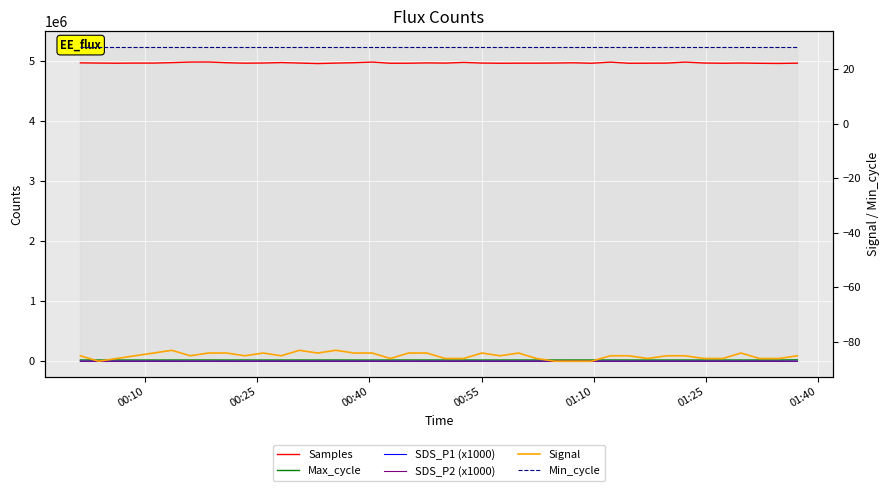

Reading left to right, what are all the values shown in this chart?

Samples: 4970824	4967200	4964869	4966927	4967051	4974439	4984288	4985337	4972621	4965279	4968136	4975516	4967608	4959166	4966867	4973201	4984105	4964218	4964702	4970043	4966775	4978161	4967362	4964088	4965561	4965436	4967717	4971979	4964246	4983130	4964102	4965249	4966705	4983578	4968025	4964238	4967931	4963593	4961132	4966117
Max_cycle: 20470	20045	20037	20209	20050	20188	20531	20616	20042	20519	20039	20093	20133	20097	20386	20073	20077	20121	20626	20046	20535	20054	20046	20052	20478	20044	20458	20108	20121	20472	20047	20065	20042	20053	20118	20046	20042	20070	20042	23254
SDS_P1 (x1000): 200	200	200	200	200	200	200	200	200	200	200	200	200	200	200	200	400	200	200	200	200	200	200	200	200	200	200	200	200	200	200	200	200	200	200	200	200	200	200	200
SDS_P2 (x1000): 0	100	100	100	100	100	0	50	0	0	80	0	100	0	100	100	100	0	0	100	100	100	0	0	100	100	100	0	130	200	0	100	100	100	80	0	0	80	0	0
Signal: -85	-87	-86	-85	-84	-83	-85	-84	-84	-85	-84	-85	-83	-84	-83	-84	-84	-86	-84	-84	-86	-86	-84	-85	-84	-86	-87	-87	-87	-85	-85	-86	-85	-85	-86	-86	-84	-86	-86	-85
Min_cycle: 28	28	28	28	28	28	28	28	28	28	28	28	28	28	28	28	28	28	28	28	28	28	28	28	28	28	28	28	28	28	28	28	28	28	28	28	28	28	28	28